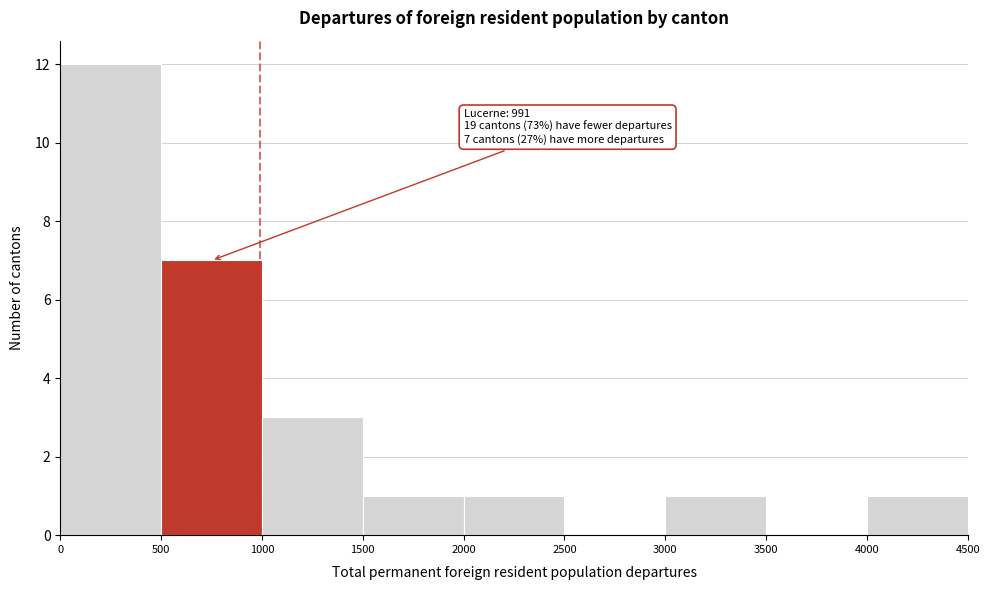

Which range on the x-axis has the tallest bar?

0 to 500